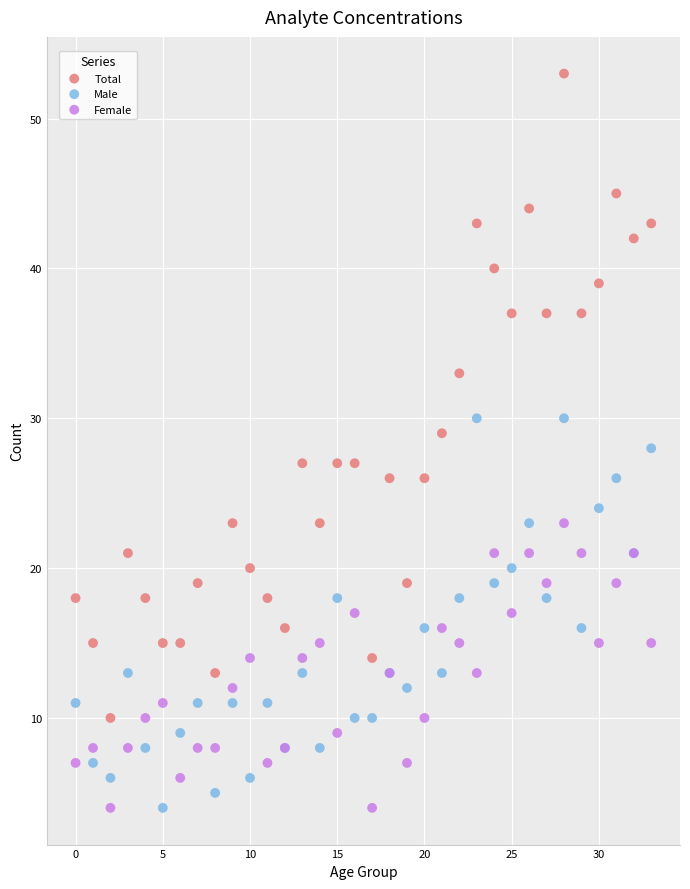

Which series has the widest spread of Y values?

Total